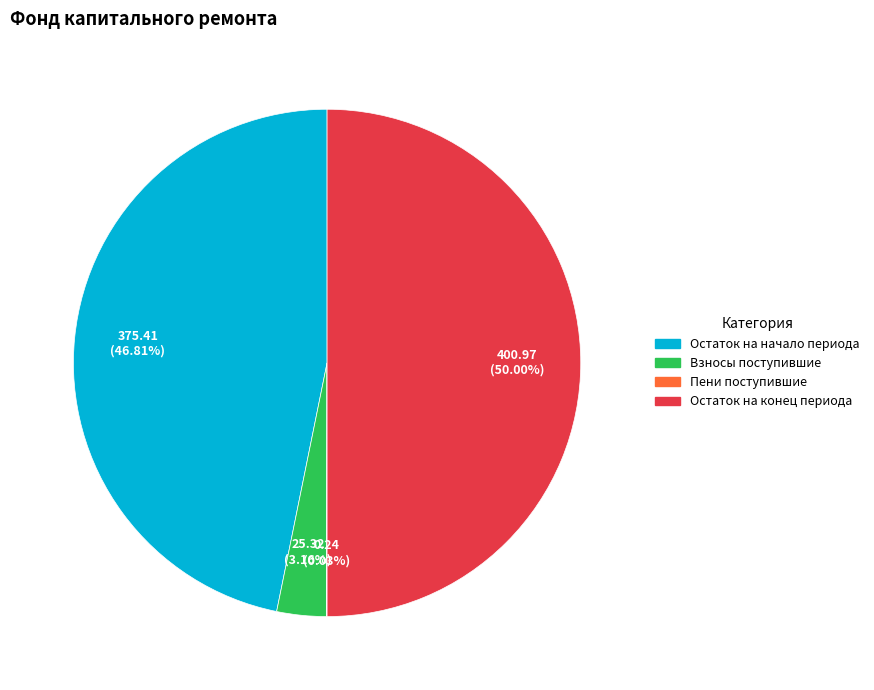

Between Остаток на начало периода and Взносы поступившие, which is larger?

Остаток на начало периода